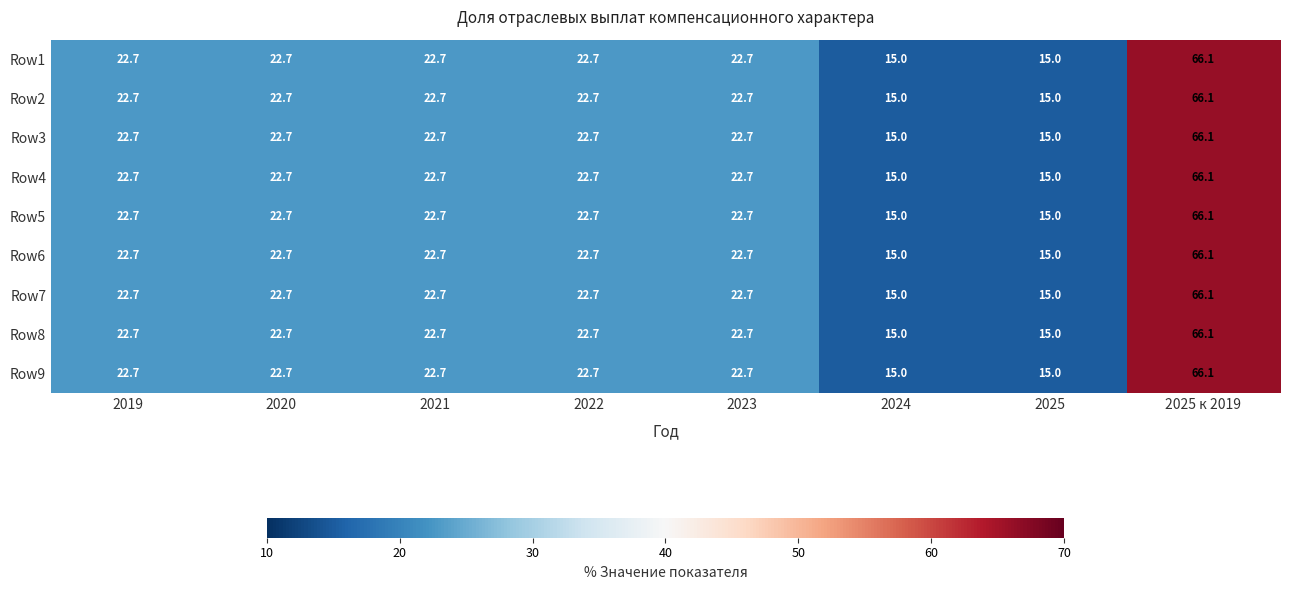

At which label does Row4 first exceed 22?

2019